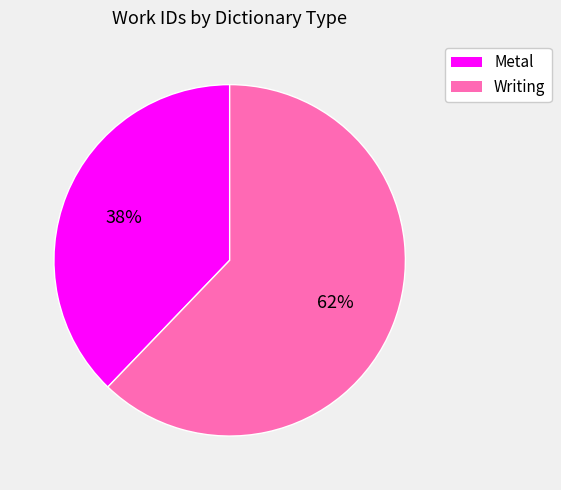

True or false: Writing accounts for 62% of the total.

True